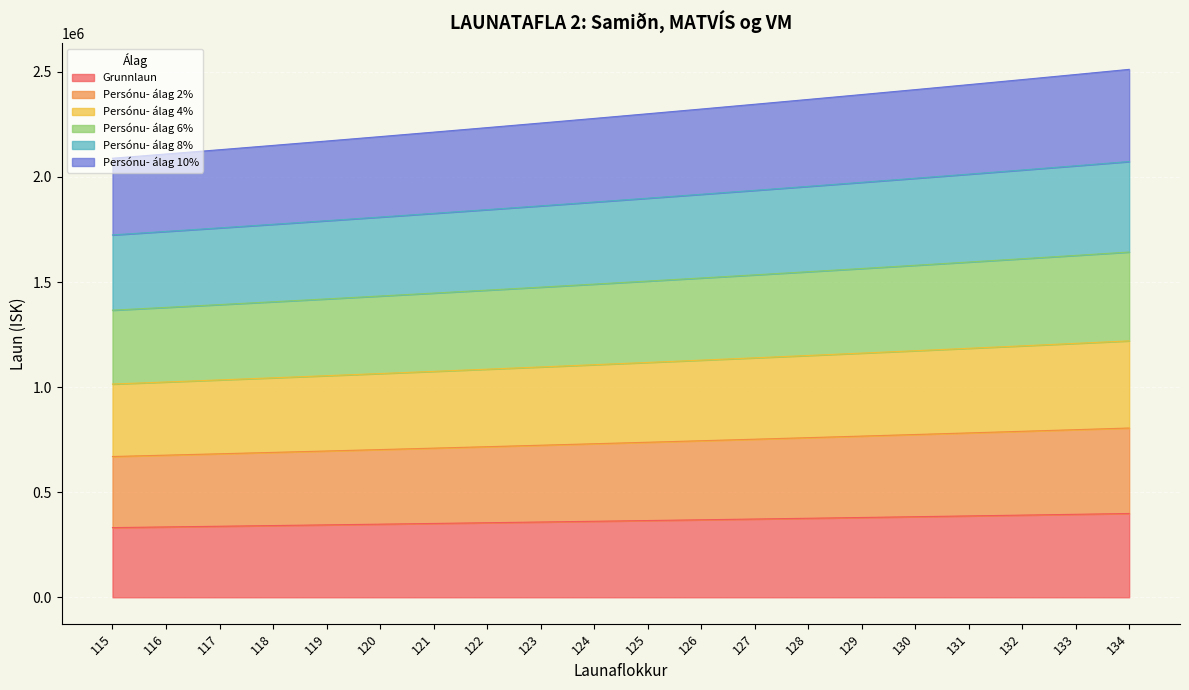

Does the chart display data point markers on the line(s)?

No